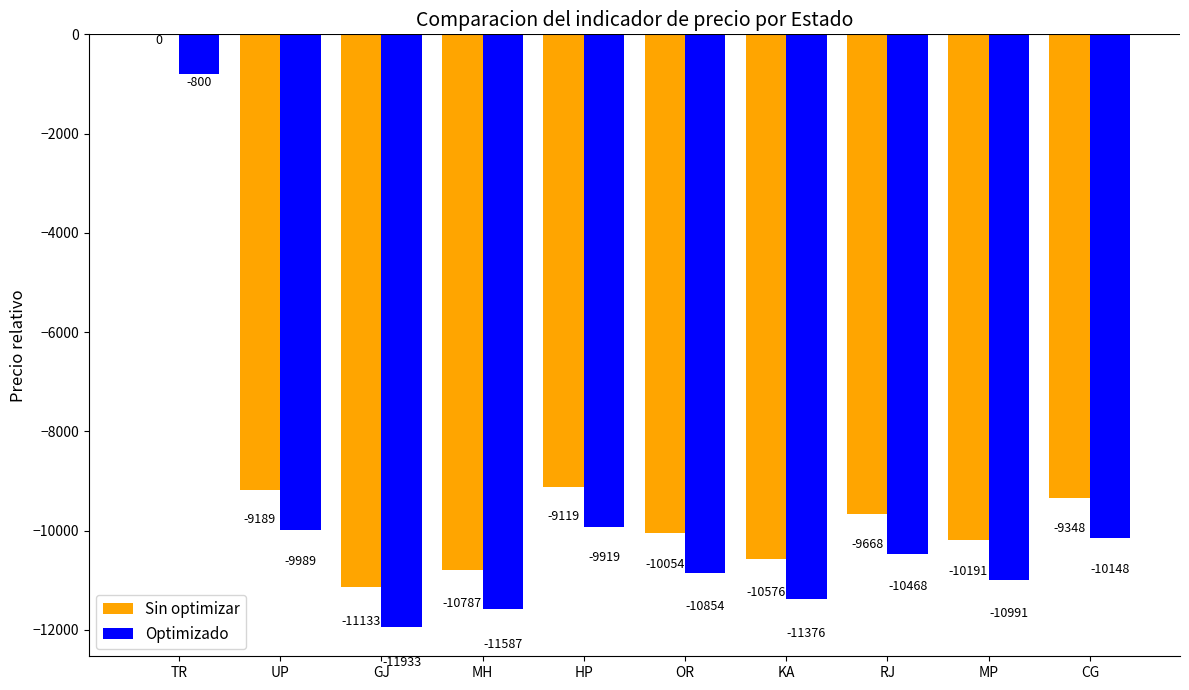

What is the sum of all Sin optimizar values?

-90065